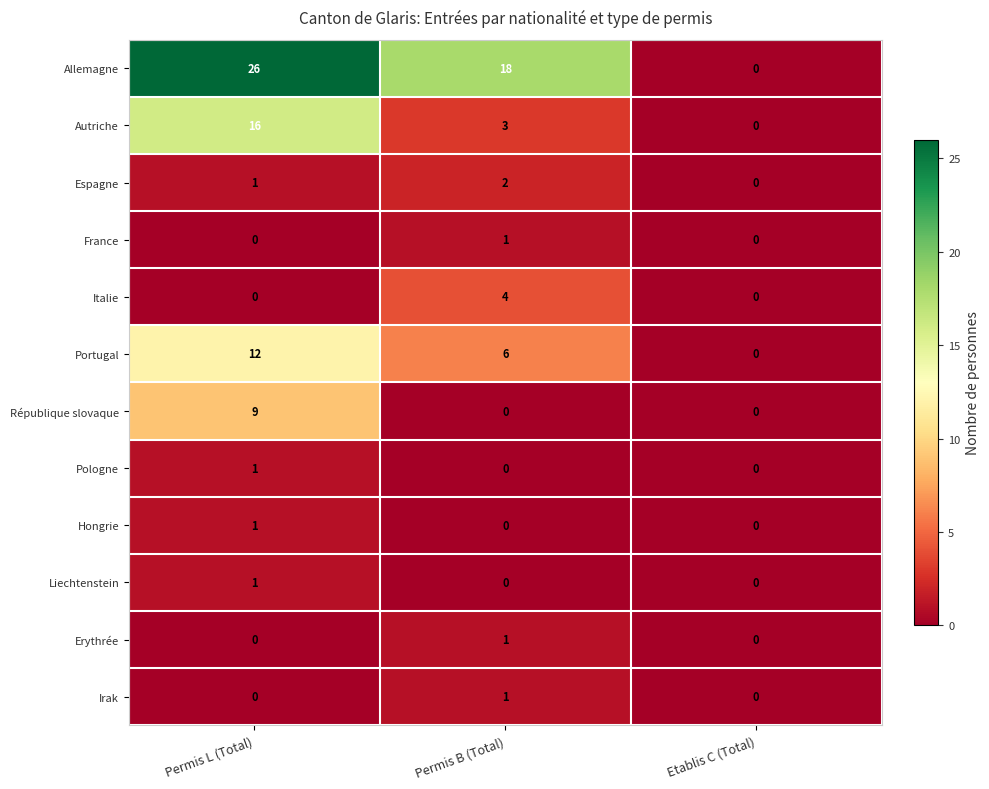

At how many categories does at least one series exceed 19?

1